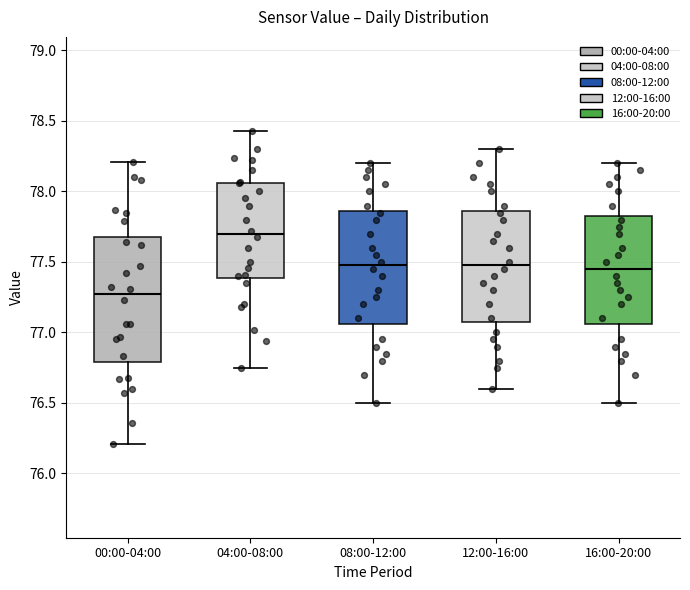

Reading left to right, read every box against the y-axis: the position of its median line, the range the box covers, and the ends of its whiskers. The values are not printed on the chart, so give them approximately, as read against the axis.

00:00-04:00: median 77.25, box 76.80 to 77.70, whiskers 76.20 to 78.20
04:00-08:00: median 77.70, box 77.40 to 78.05, whiskers 76.75 to 78.45
08:00-12:00: median 77.50, box 77.05 to 77.85, whiskers 76.50 to 78.20
12:00-16:00: median 77.50, box 77.10 to 77.85, whiskers 76.60 to 78.30
16:00-20:00: median 77.45, box 77.05 to 77.85, whiskers 76.50 to 78.20